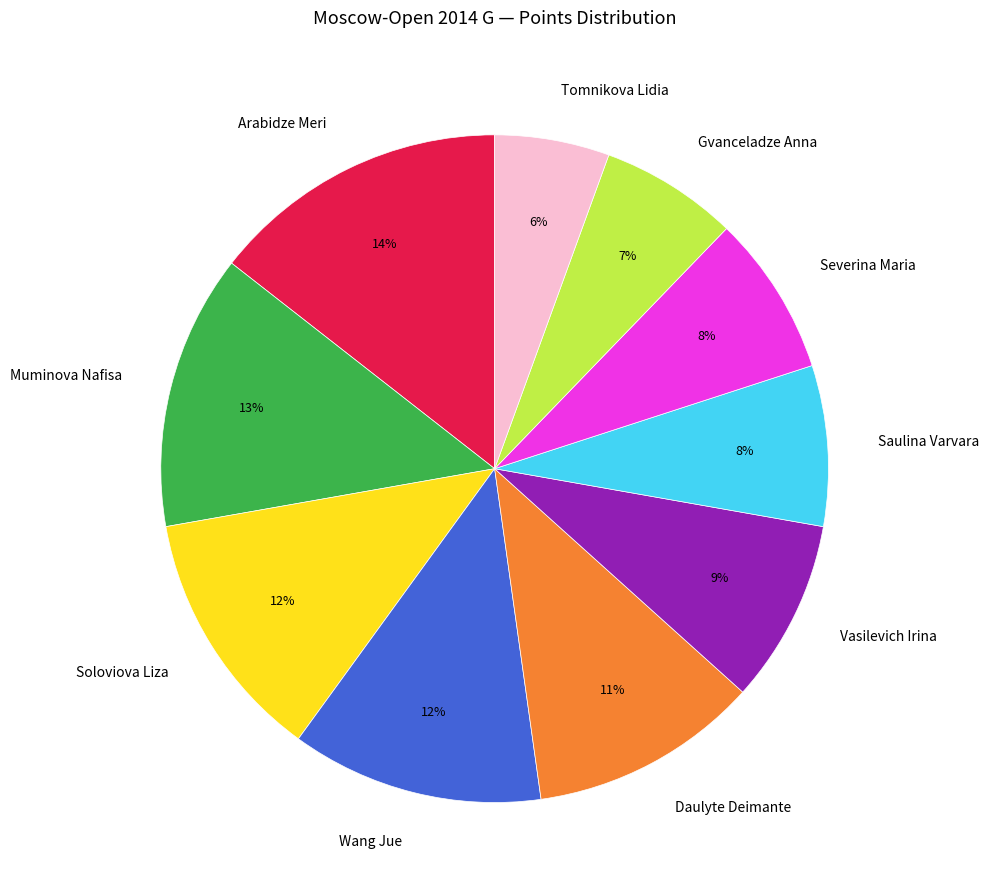

To the nearest percent, what is the average slice percentage?

10%